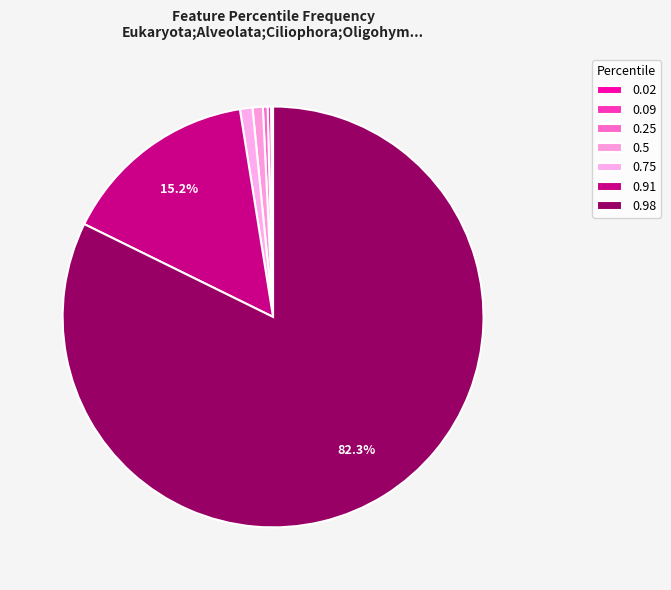

How many slices are in this pie chart?

7